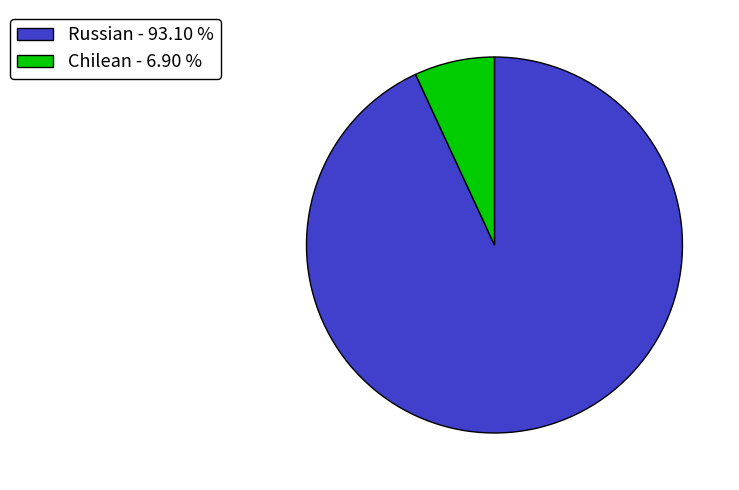

Combined, do Russian - 93.10 % and Chilean - 6.90 % account for over 50%?

Yes